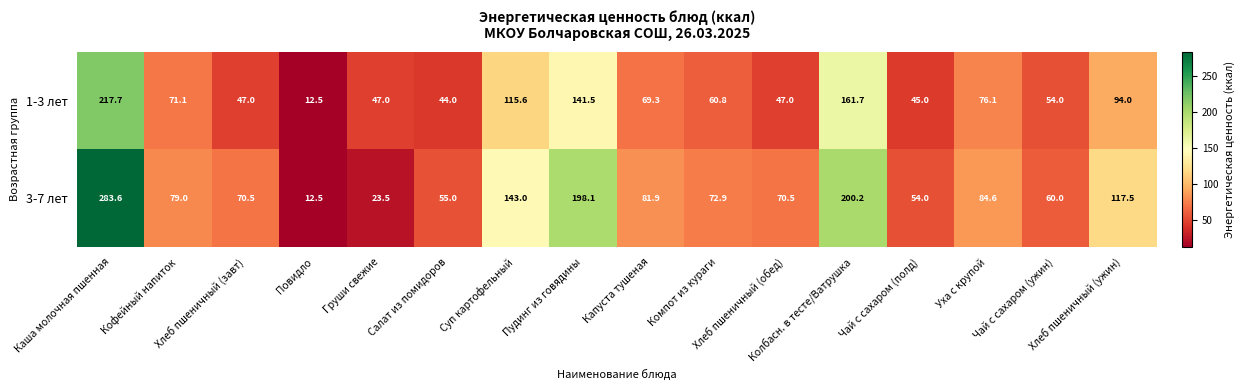

How many values in the 1-3 лет series are below 69?

8